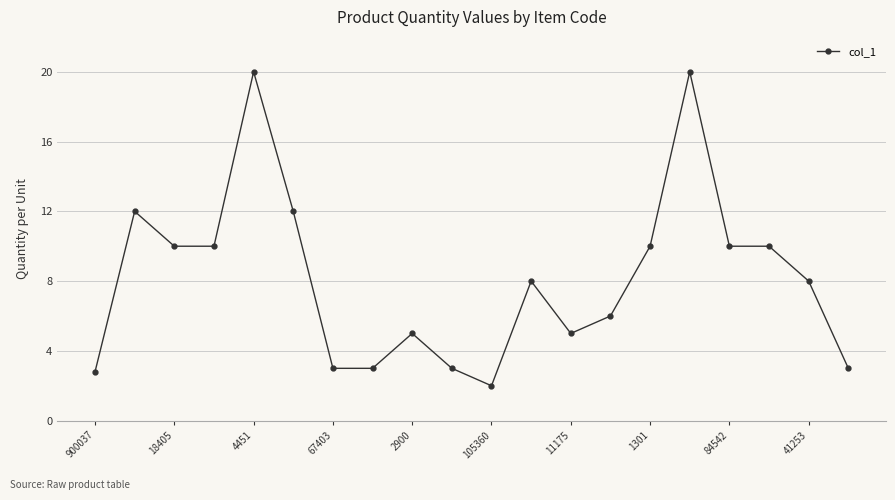

What is the smallest value displayed?

2.0